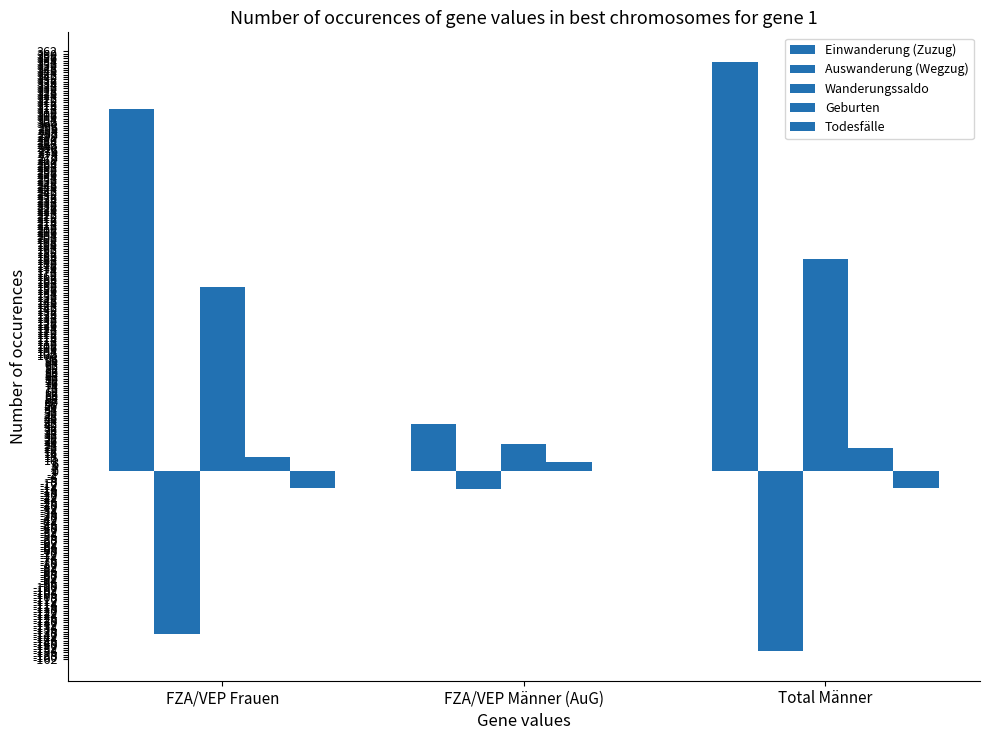

At which label is Geburten closest to 14?

FZA/VEP Frauen